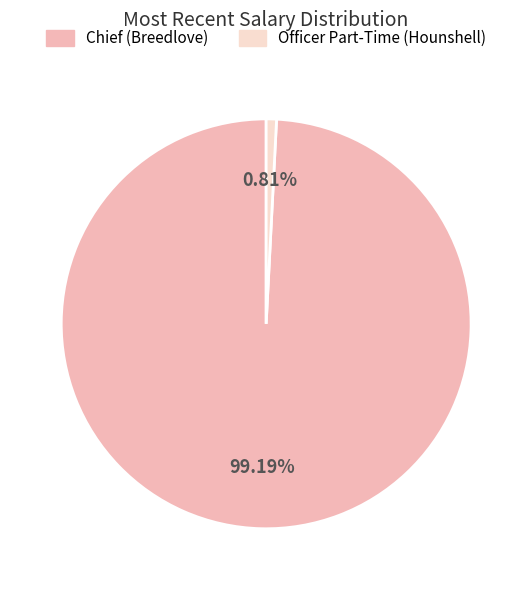

Is it true that Officer Part-Time (Hounshell) is 9% of the pie?

False